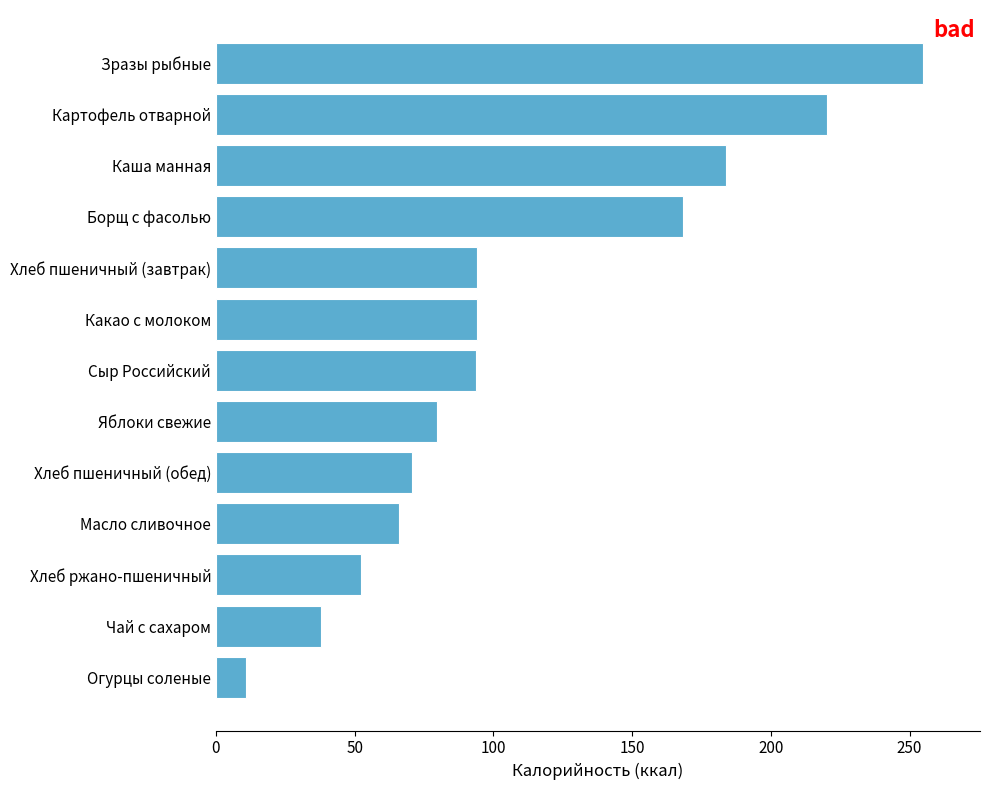

The value at Сыр Российский is 140.8. True or false?

False